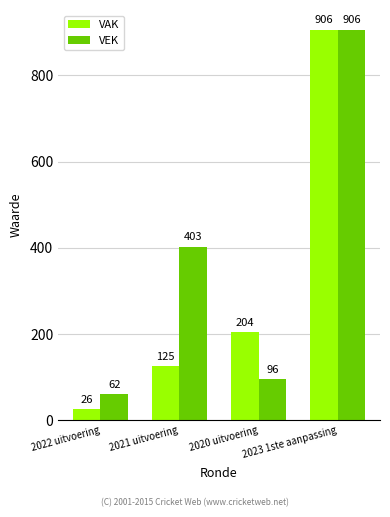

What is the average value of the VEK series?

367